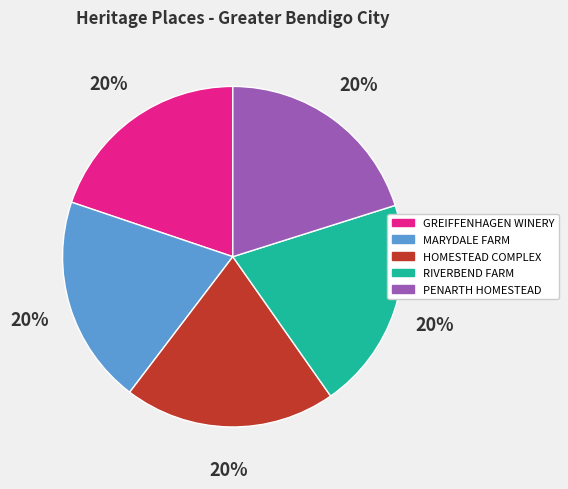

To the nearest percent, what is the average slice percentage?

20%